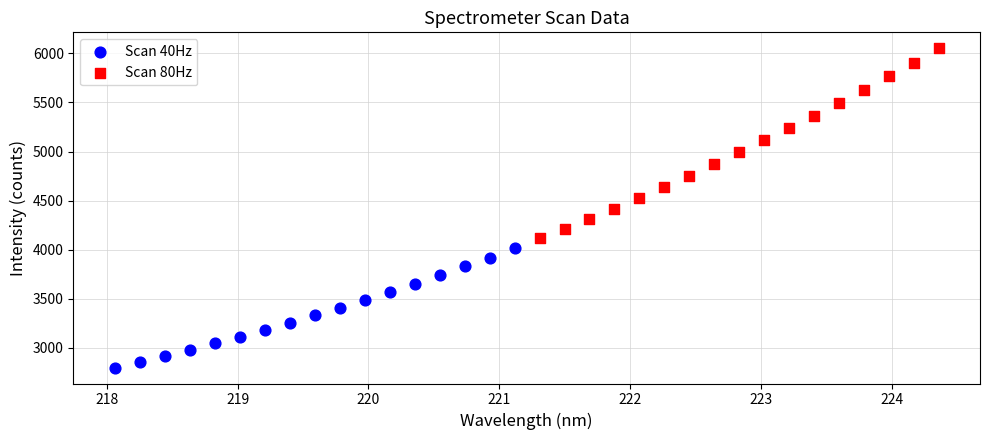

Which series has the widest spread of Y values?

Scan 80Hz